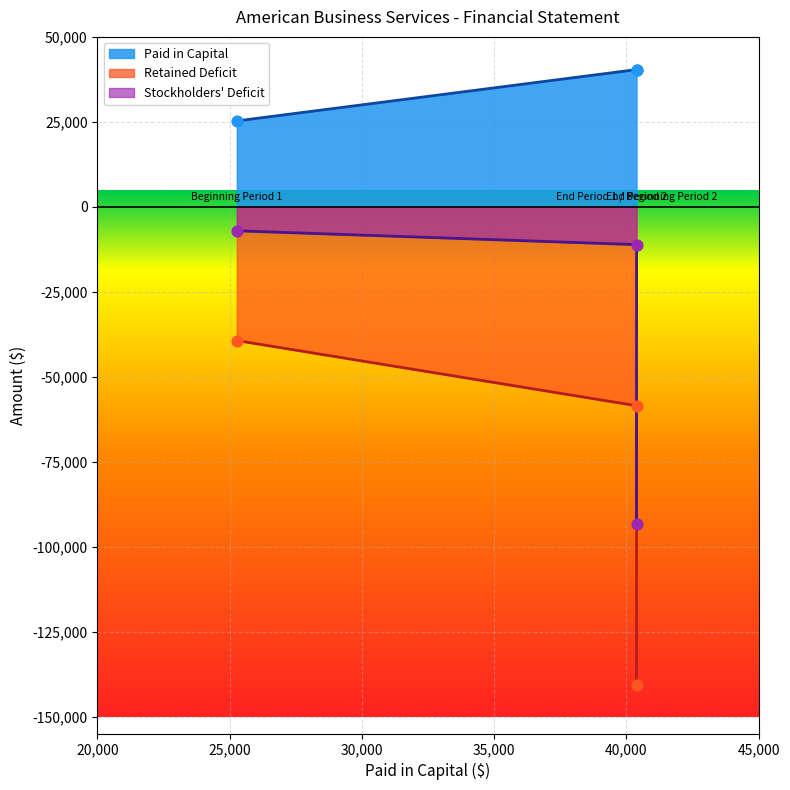

Which has a higher value, 7030 or 7030?

7030